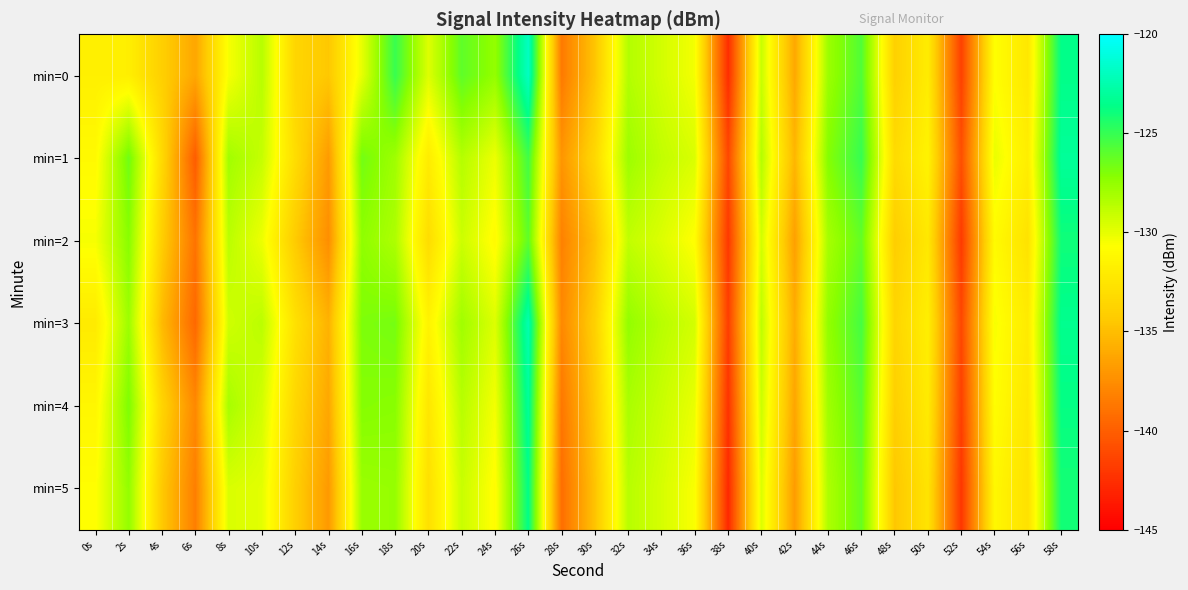

What is the total value across all series at 30s?

-805.7